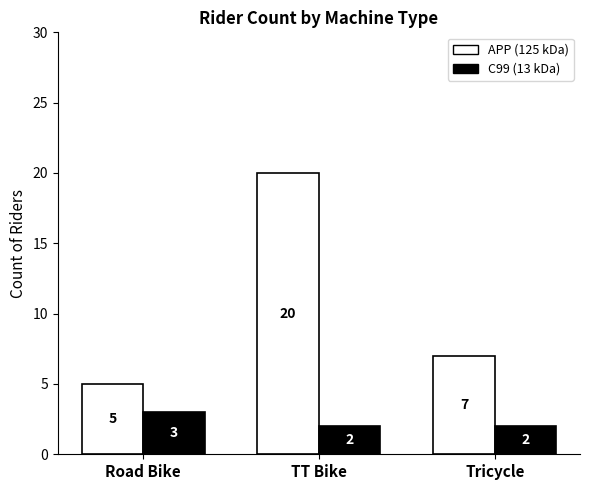

Between Road Bike and TT Bike, which series saw the biggest shift?

APP (125 kDa)